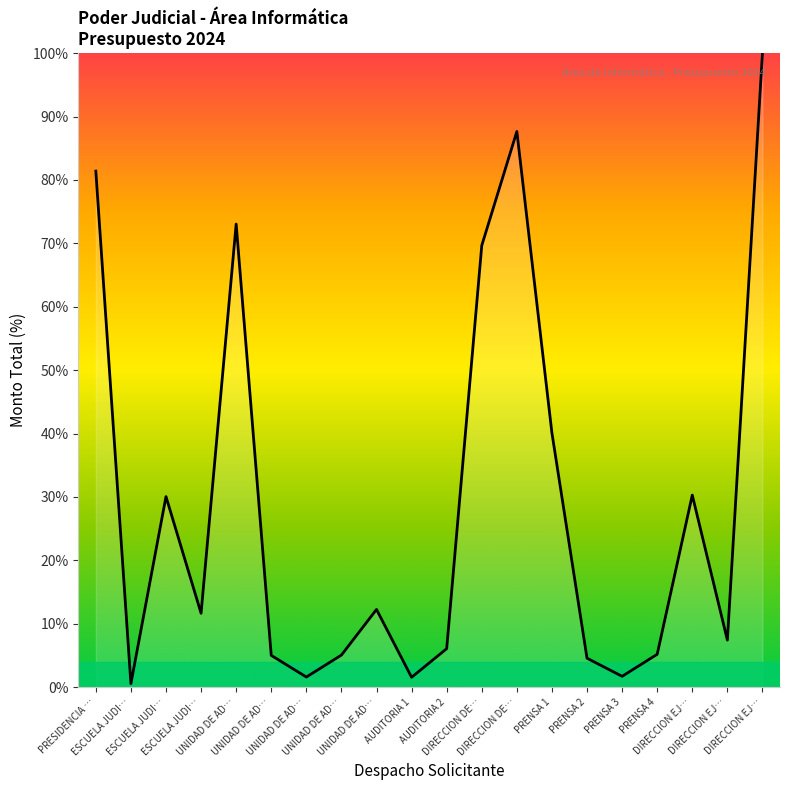

How many lines are shown in the chart?

1